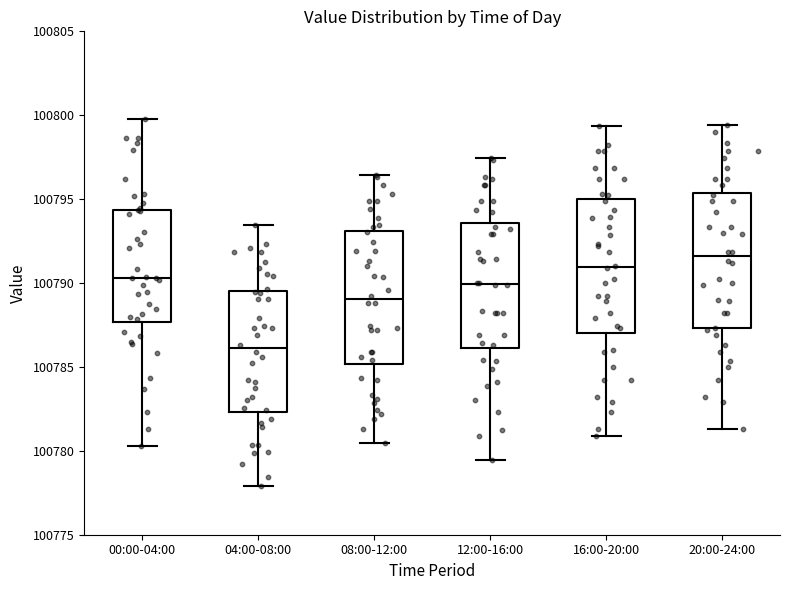

Where does the median line of the box for 16:00-20:00 sit on the y-axis? The values are not printed on the chart, so give them approximately, as read against the axis.

100791.0